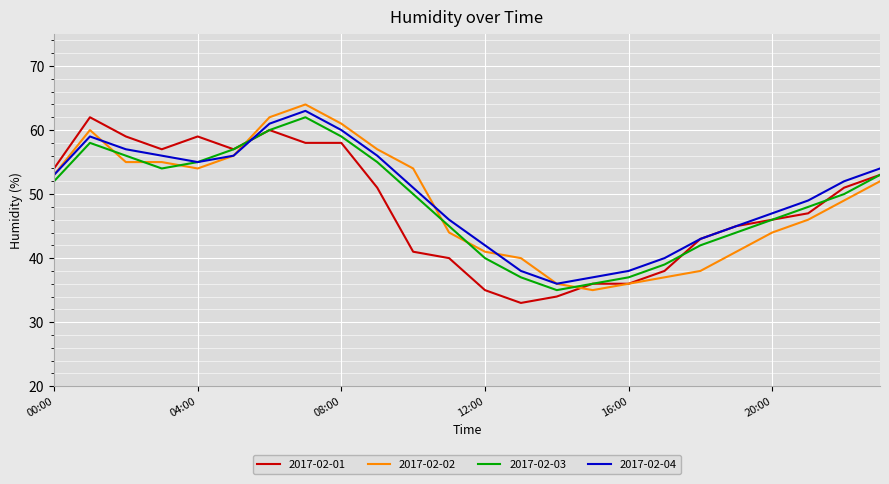

What is the minimum value for 2017-02-02?

35